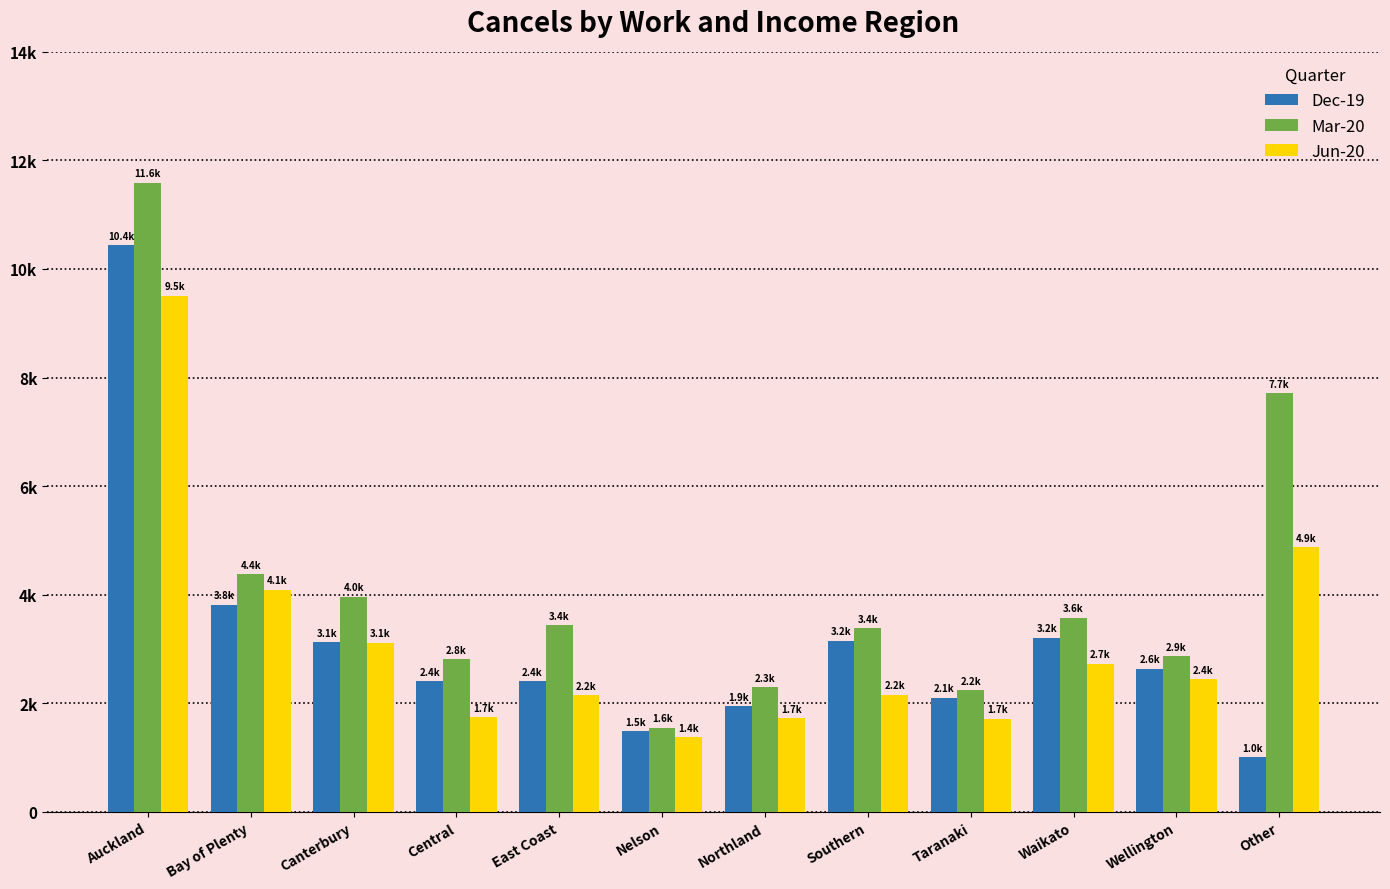

Are the bars horizontal?

No